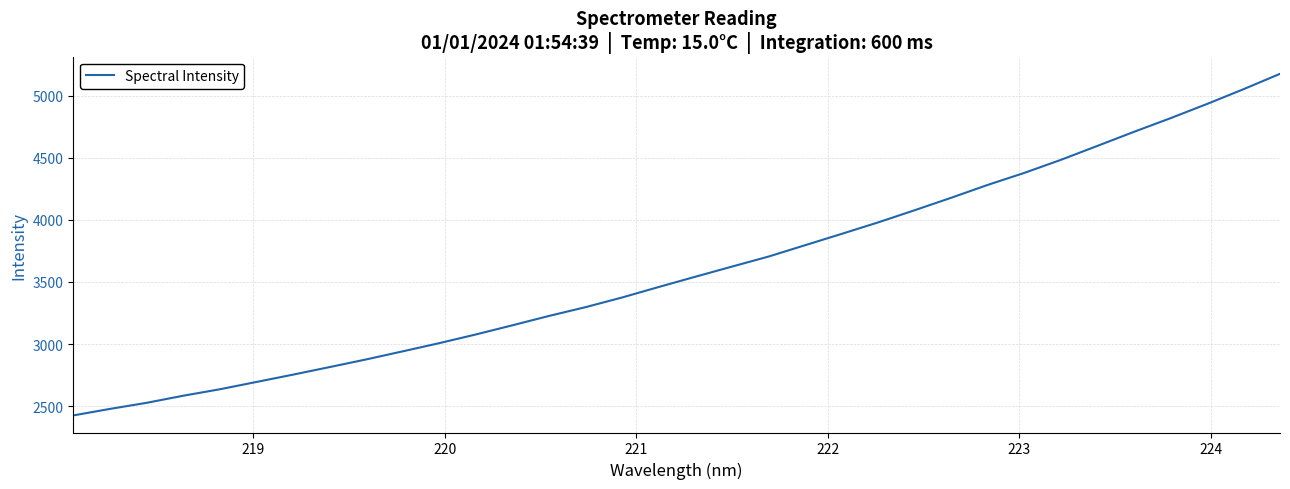

What is the smallest value displayed?

2425.2